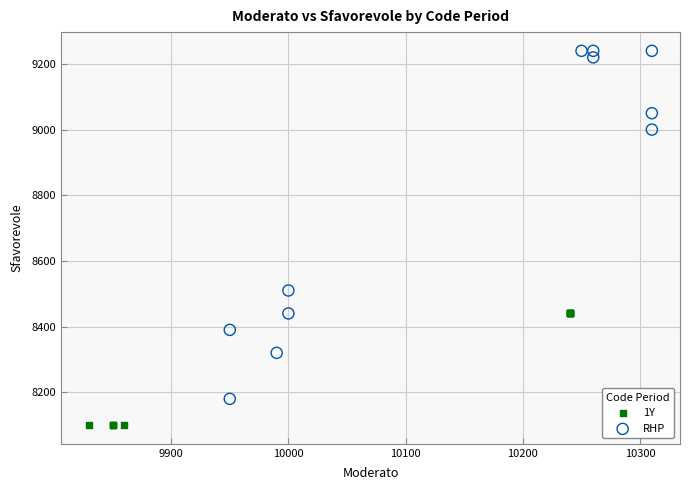

Which series reaches the minimum Y coordinate?

1Y